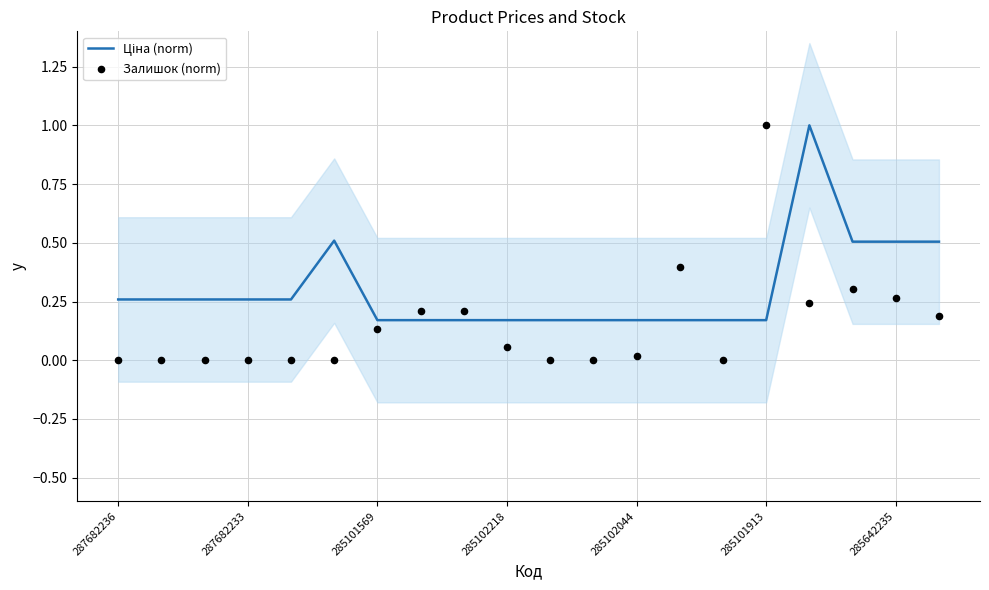

Which series contains the lowest Y value?

Залишок (norm)